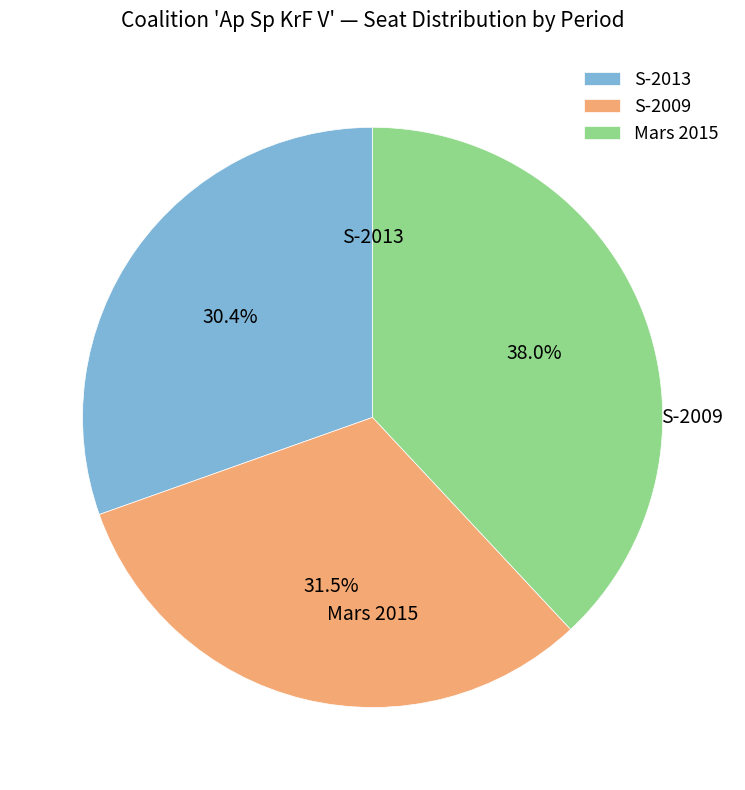

To the nearest percent, what is the average slice percentage?

33%